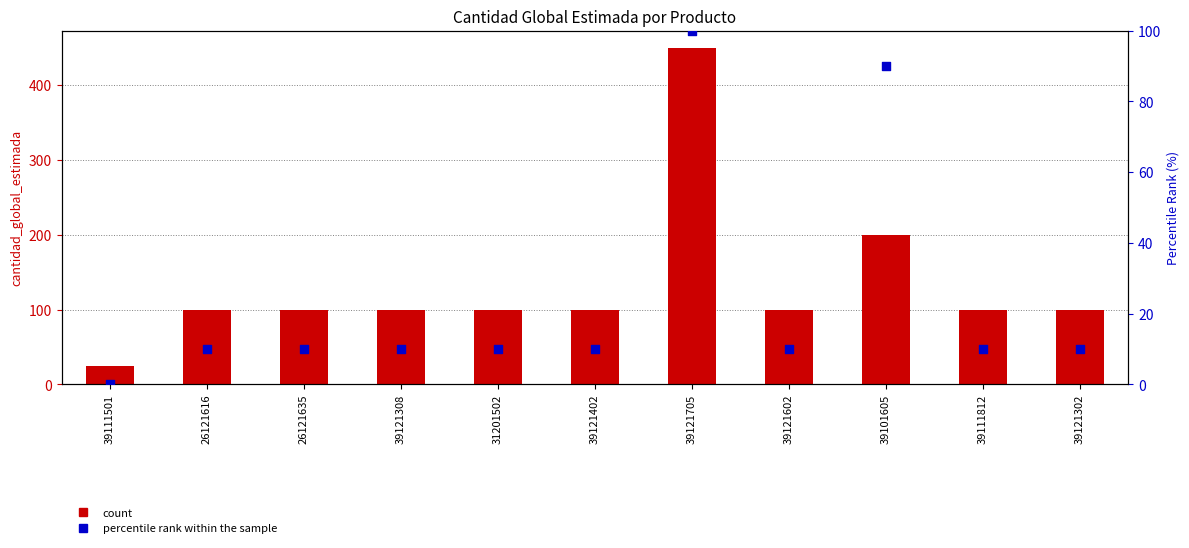

Which series has the widest spread of Y values?

count